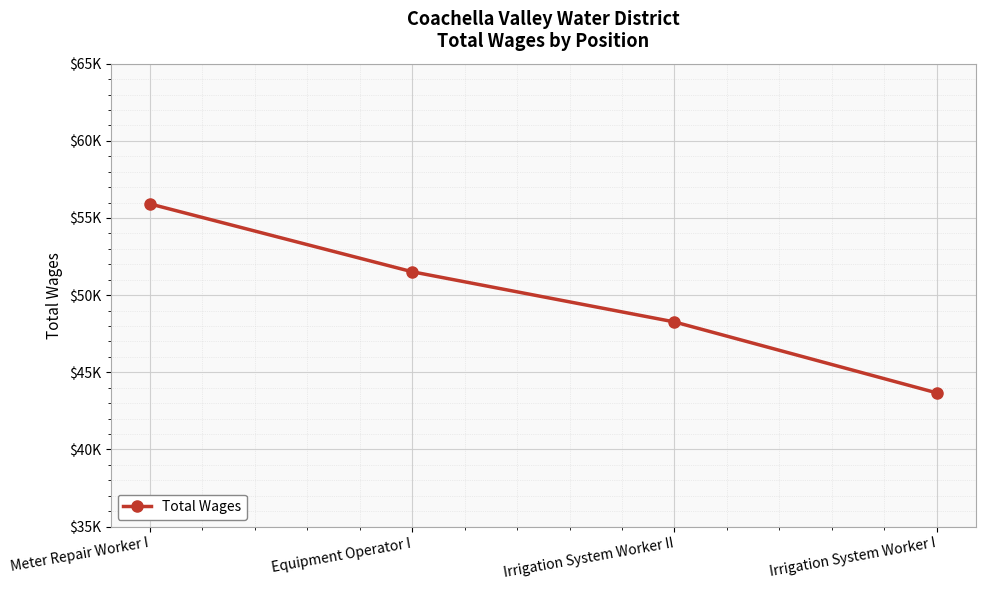

Reading left to right, transcribe all the data shown in this chart.

55909	51513	48262	43667